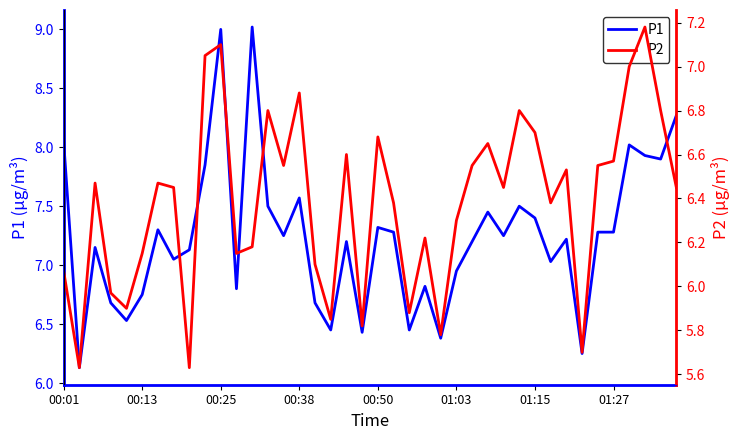

Is it true that P1 equals 11.3 at 00:13?

False